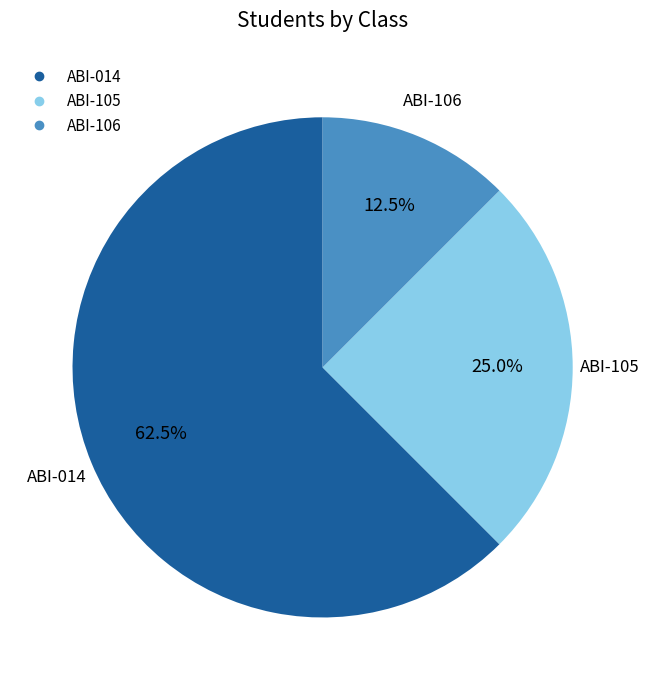

Count the number of slices in the pie.

3